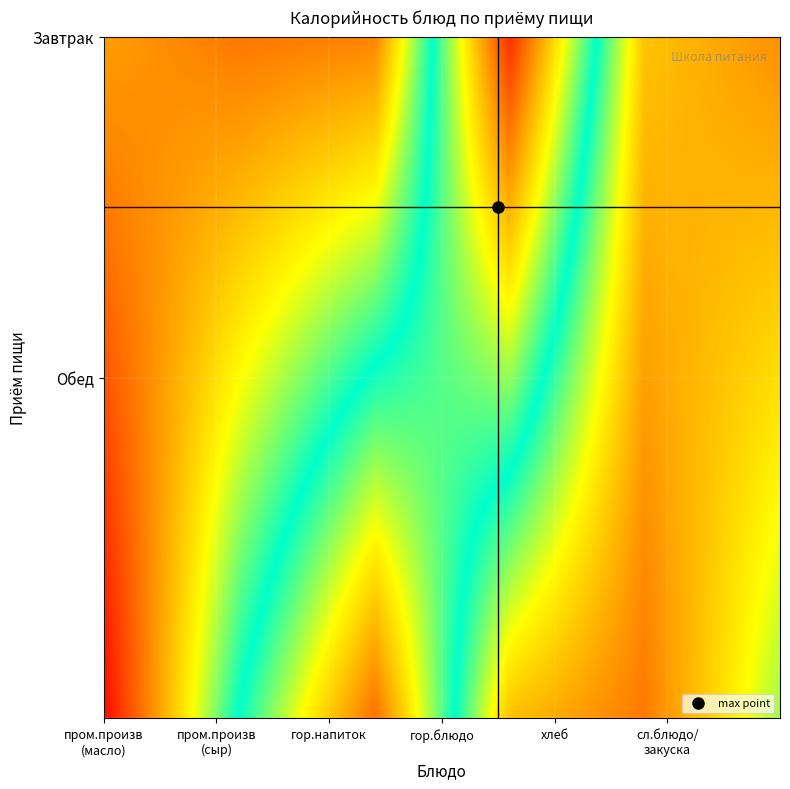

How many data points does each series have?

6